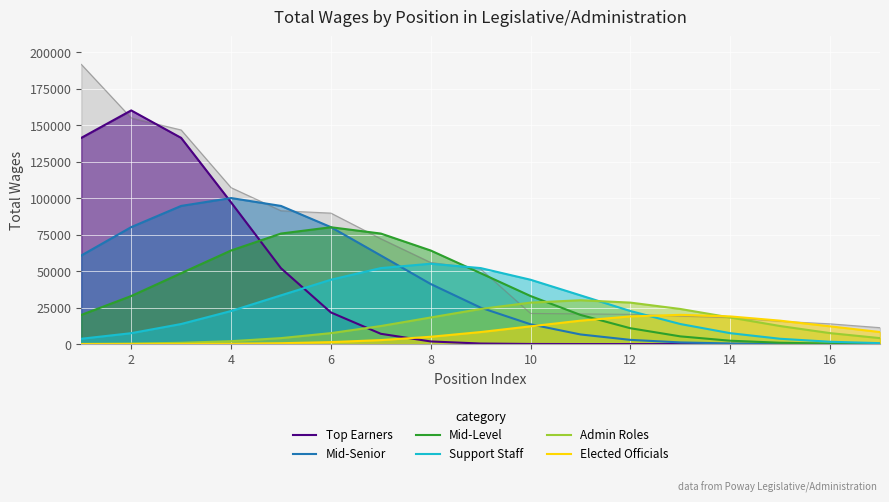

Is the value of Admin Roles at 12 greater than the value of Support Staff at 16?

Yes